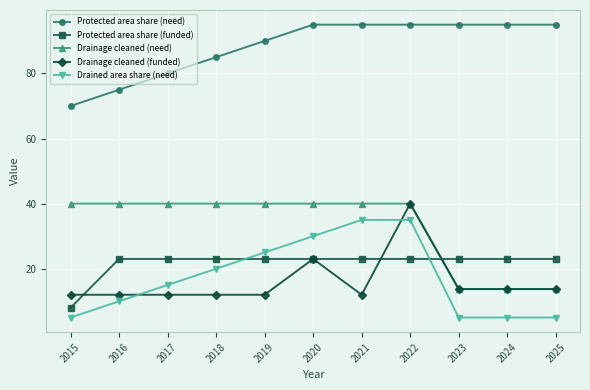

Reading left to right, transcribe all the data shown in this chart.

Protected area share (need): 2015=70.0	2016=75.0	2017=80.0	2018=85.0	2019=90.0	2020=95.0	2021=95.0	2022=95.0	2023=95.0	2024=95.0	2025=95.0
Protected area share (funded): 2015=8.0	2016=23.0	2017=23.0	2018=23.0	2019=23.0	2020=23.0	2021=23.0	2022=23.0	2023=23.0	2024=23.0	2025=23.0
Drainage cleaned (need): 2015=40.0	2016=40.0	2017=40.0	2018=40.0	2019=40.0	2020=40.0	2021=40.0	2022=40.0	2023=13.8	2024=13.8	2025=13.8
Drainage cleaned (funded): 2015=12.0	2016=12.0	2017=12.0	2018=12.0	2019=12.0	2020=23.0	2021=12.0	2022=40.0	2023=13.8	2024=13.8	2025=13.8
Drained area share (need): 2015=5.0	2016=10.0	2017=15.0	2018=20.0	2019=25.0	2020=30.0	2021=35.0	2022=35.0	2023=5.0	2024=5.0	2025=5.0